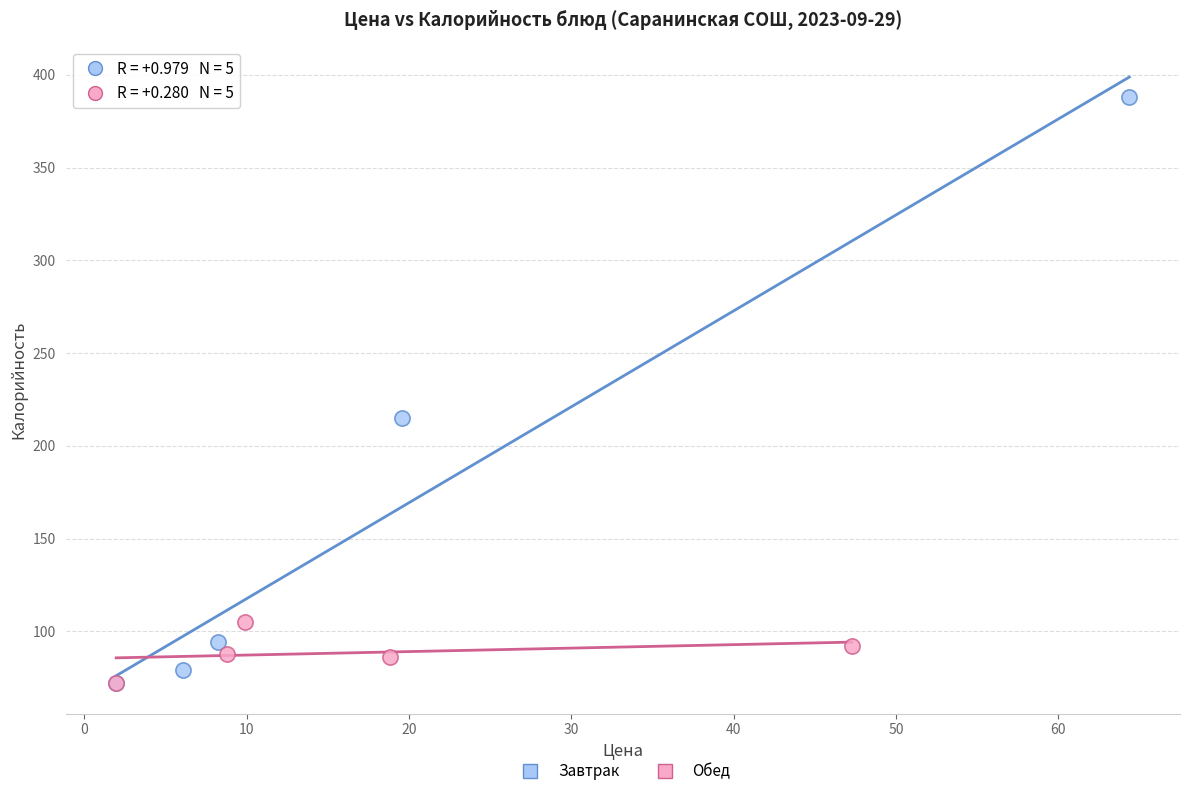

Which series has the largest Y range (max minus min)?

Завтрак